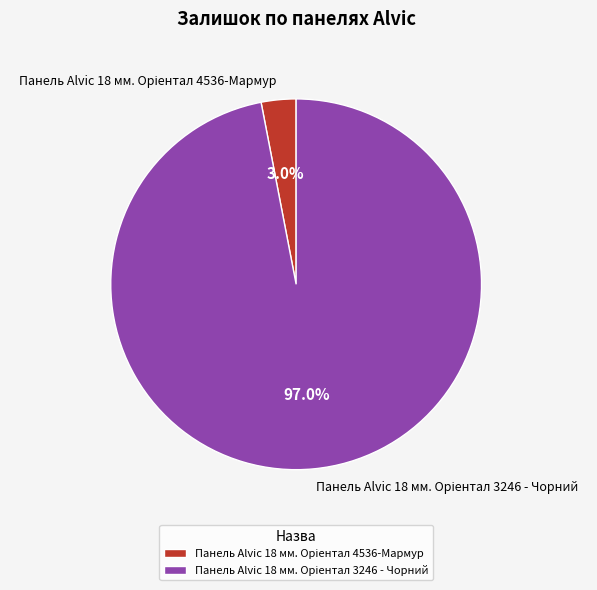

Is there a majority slice in this chart?

Yes